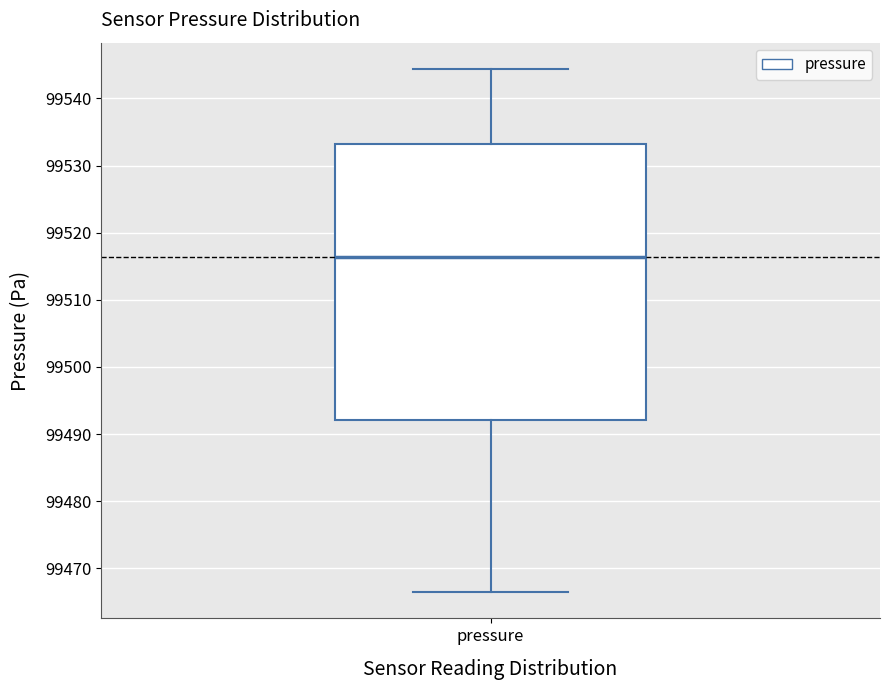

Where does the lower whisker of the box for pressure end on the y-axis? The values are not printed on the chart, so give them approximately, as read against the axis.

99466